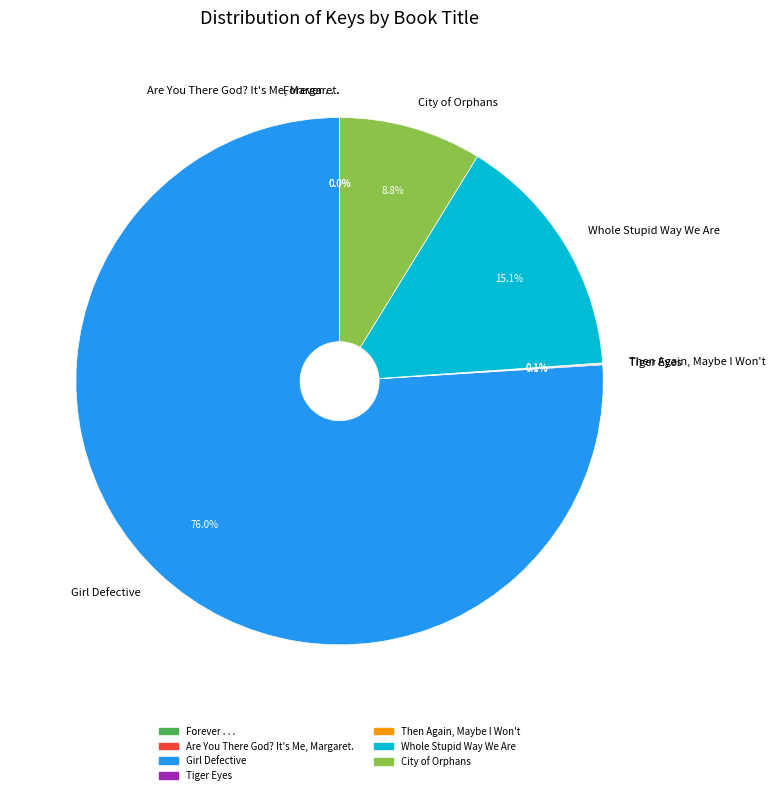

What is the largest slice in the pie chart?

Girl Defective